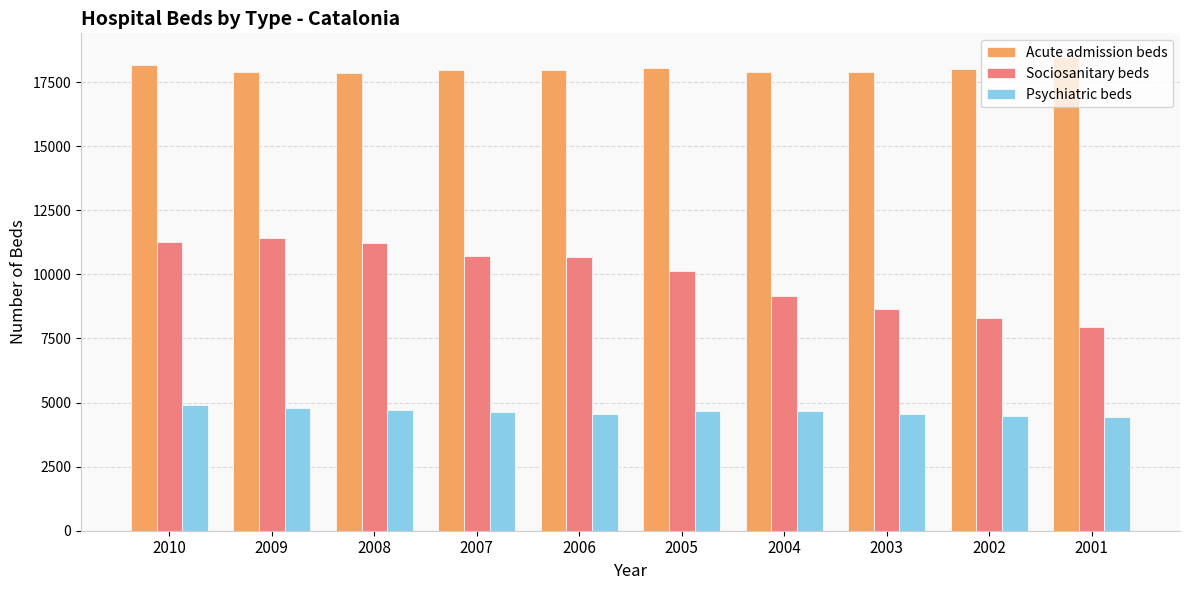

Is it true that Sociosanitary beds equals 12451 at 2003?

False